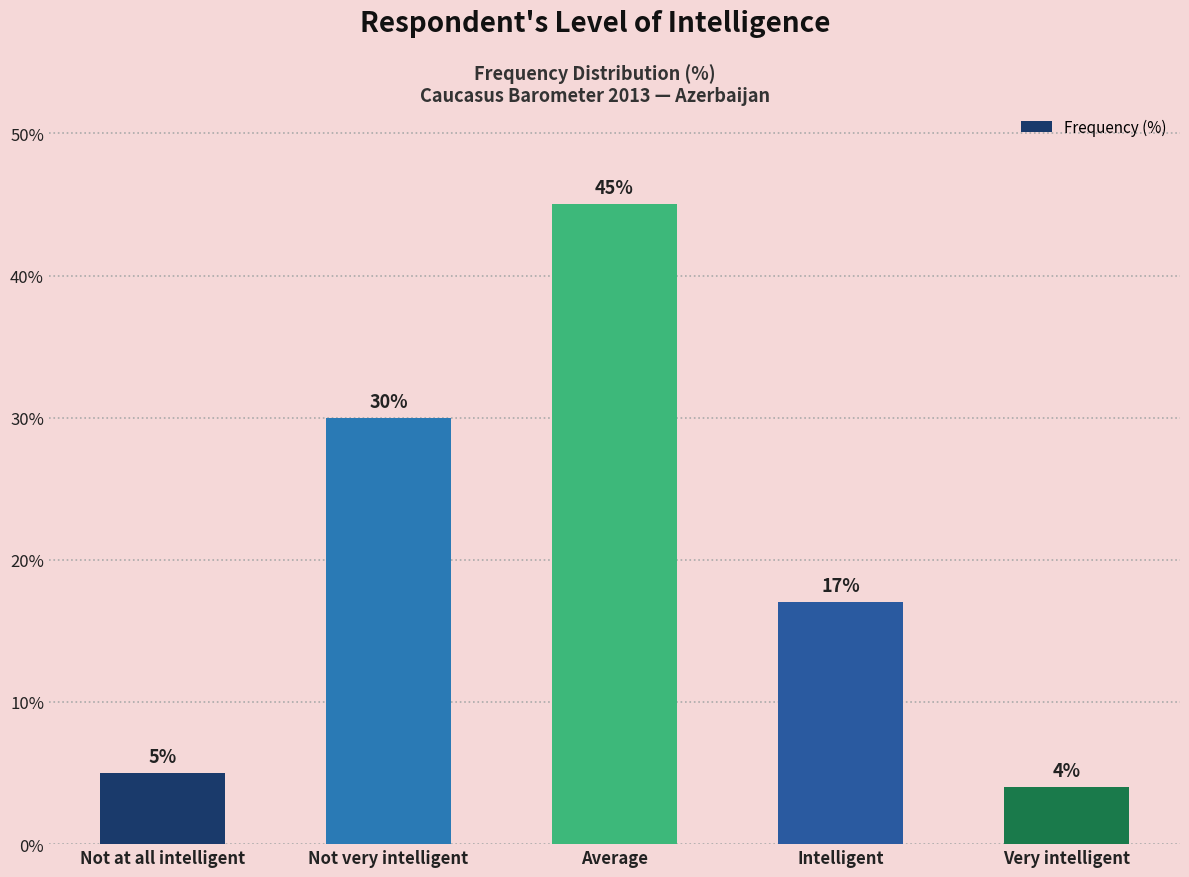

How many values are below 17?

2